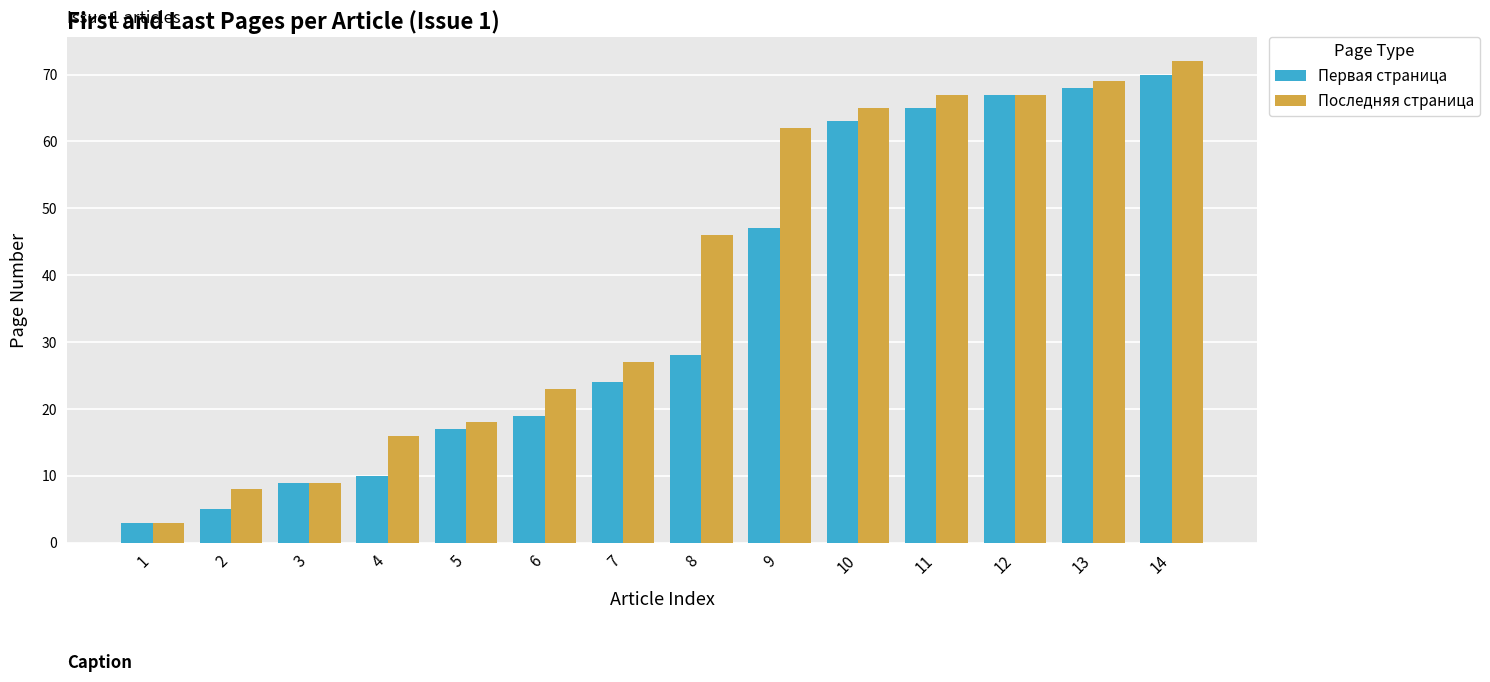

Which category has the highest value across all series?

14